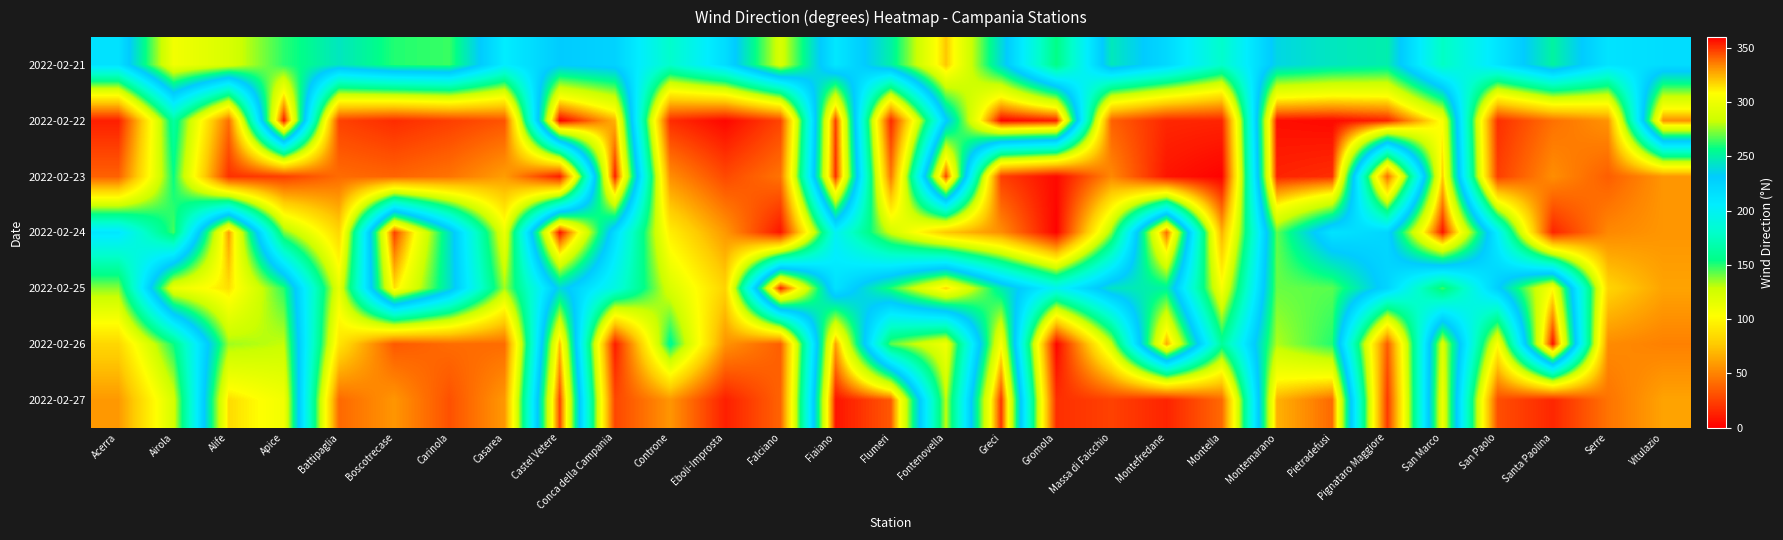

Which has a higher value, Vitulazio or Falciano?

Falciano